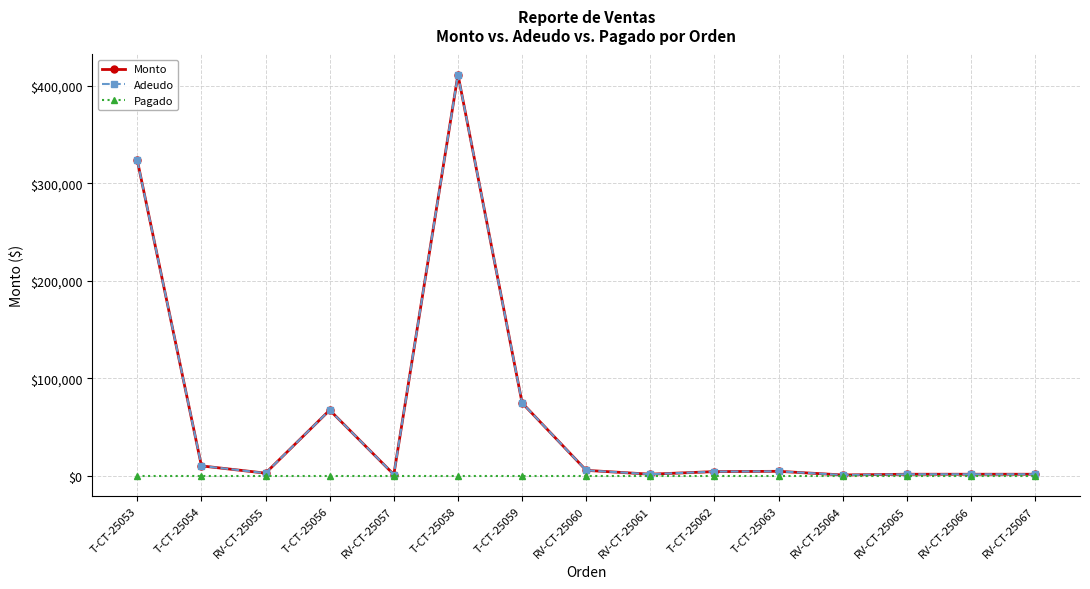

What is the difference between the highest and lowest values at RV-CT-25057?

1500